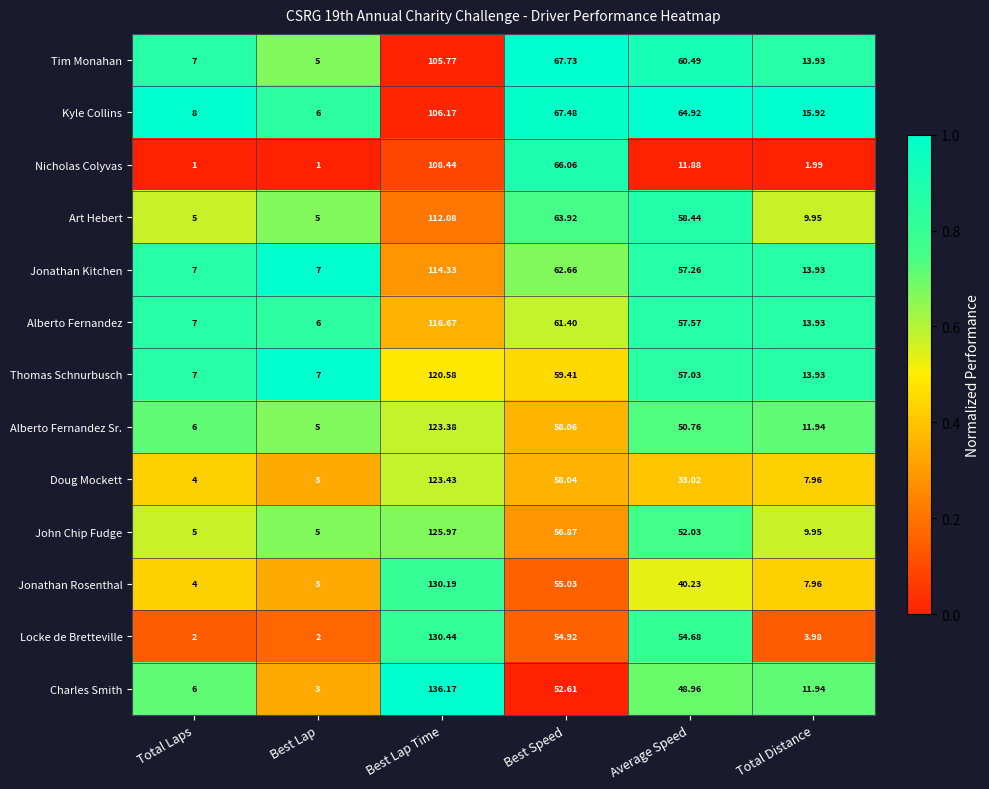

Where does the Charles Smith series first go above 48?

Best Lap Time